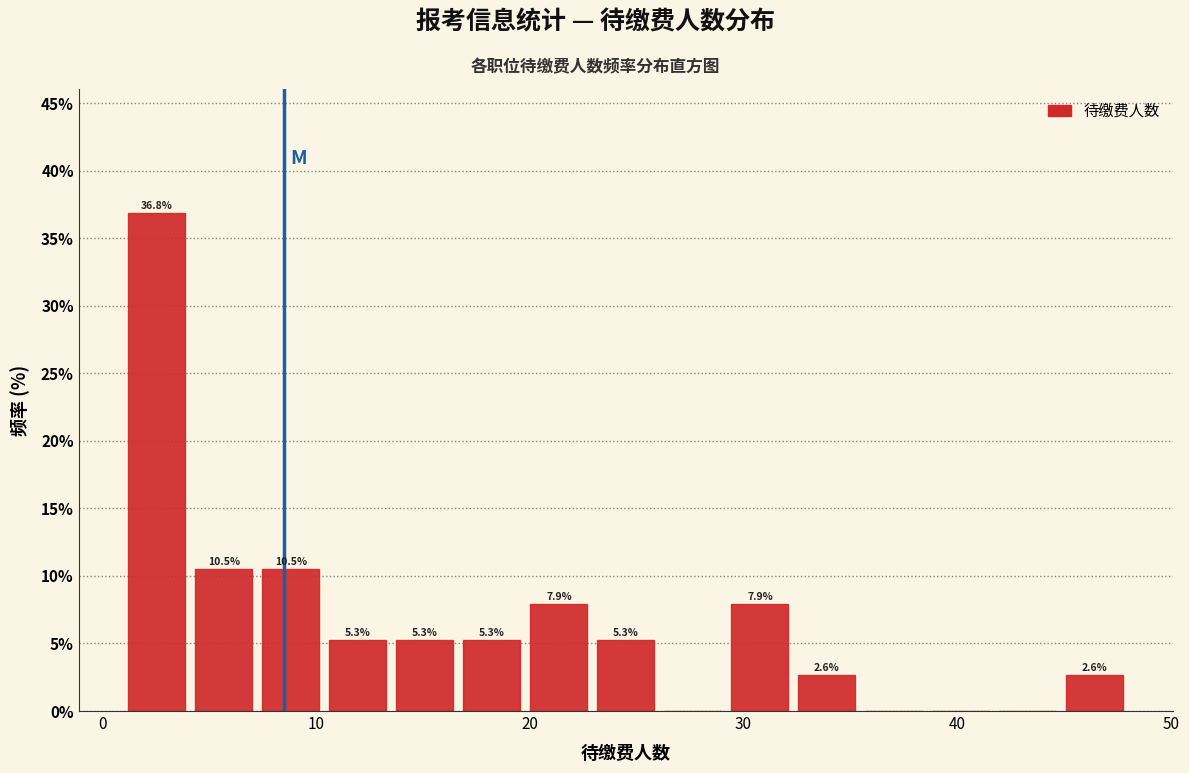

Read against the x-axis, roughly where is the centre of the tallest bar?

3